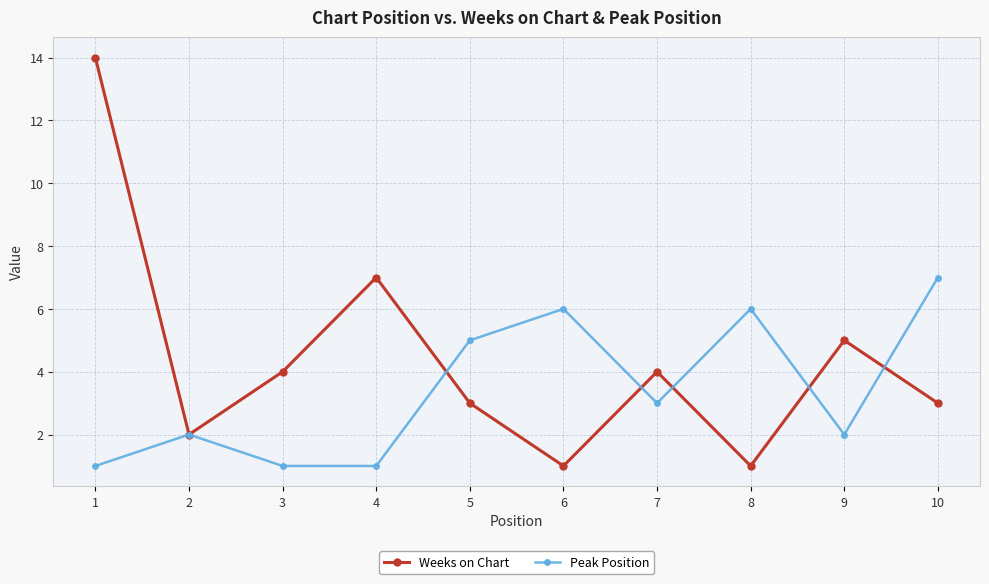

Which series has the widest spread of values?

Weeks on Chart